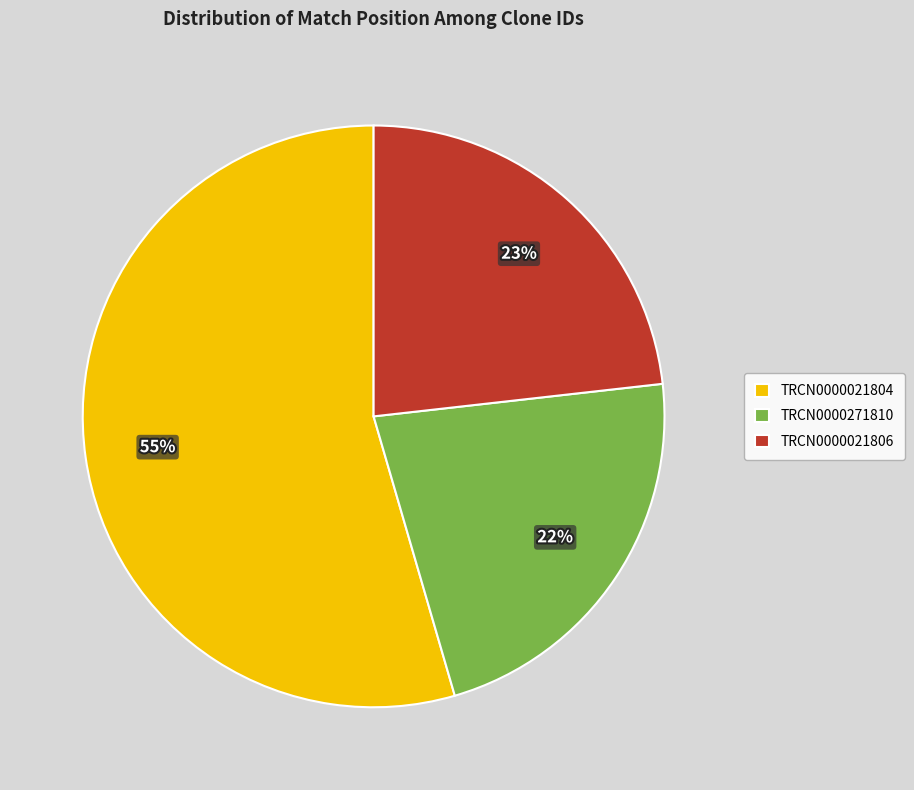

Does any single category account for the majority?

Yes